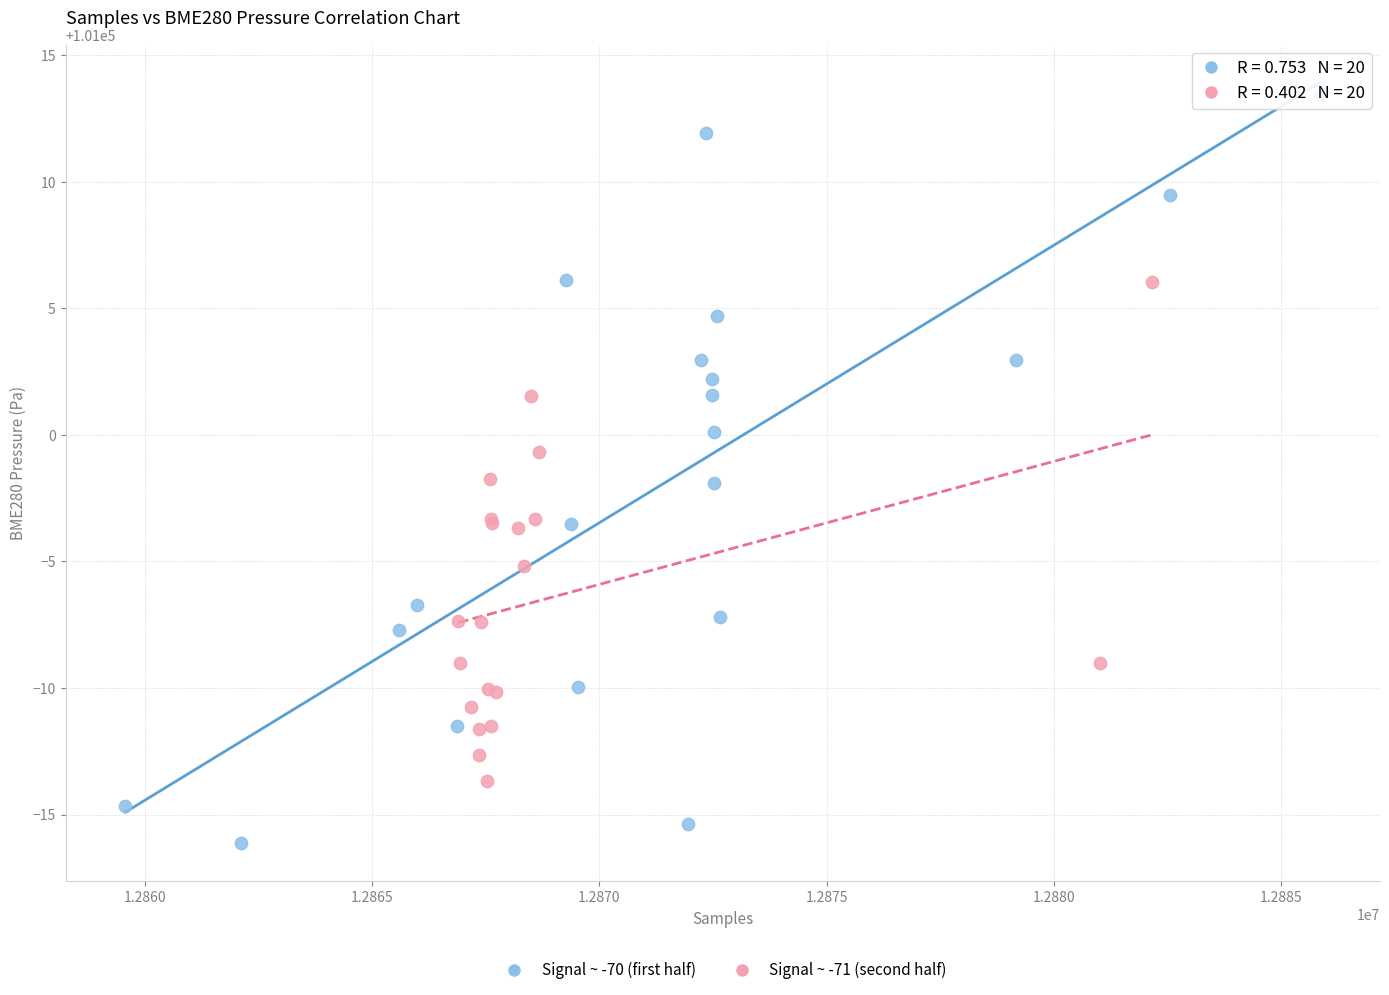

Which series reaches the maximum Y coordinate?

Signal ~ -70 (first half)